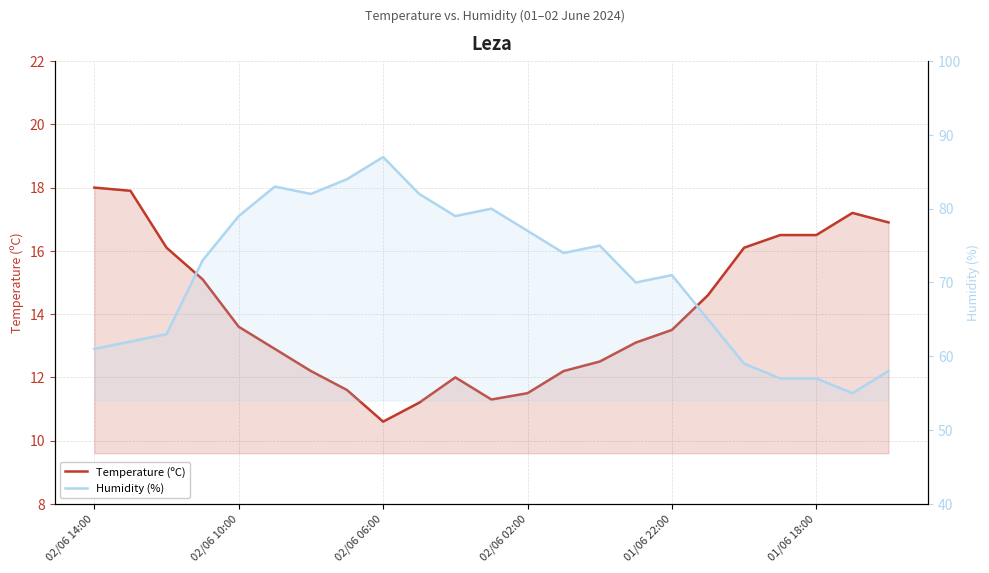

Which category has the highest value across all series?

02/06 06:00